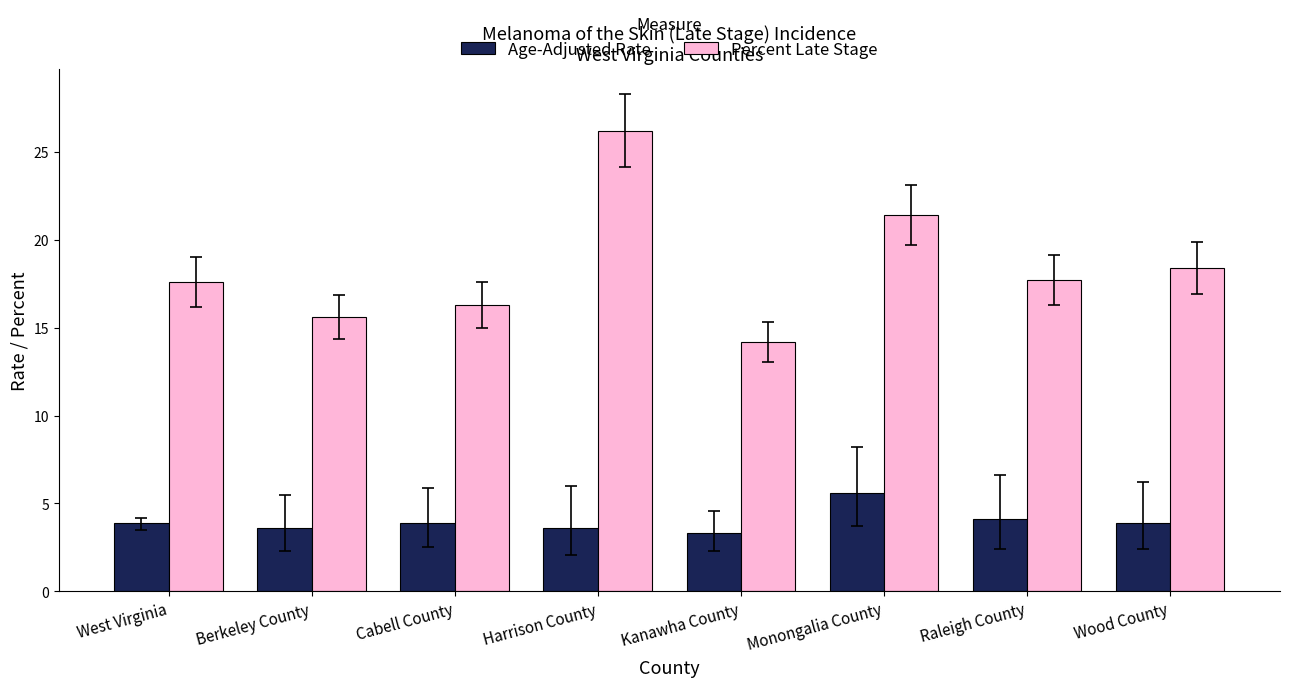

What is the spread (max minus min) of values at West Virginia?

13.7